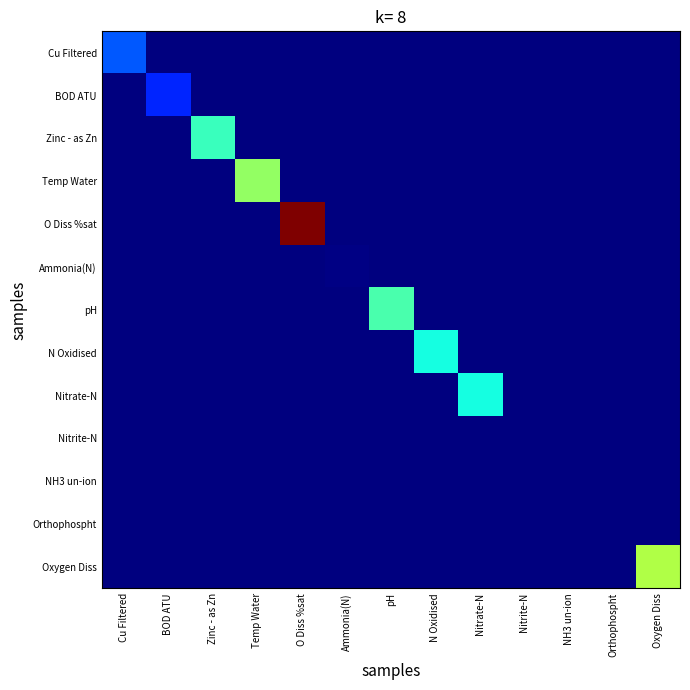

Reading right to left, transcribe all the data shown in this chart.

Cu Filtered: Oxygen Diss=0.0	Orthophospht=0.0	NH3 un-ion=0.0	Nitrite-N=0.0	Nitrate-N=0.0	N Oxidised=0.0	pH=0.0	Ammonia(N)=0.0	O Diss %sat=0.0	Temp Water=0.0	Zinc - as Zn=0.0	BOD ATU=0.0	Cu Filtered=1.1
BOD ATU: Oxygen Diss=0.0	Orthophospht=0.0	NH3 un-ion=0.0	Nitrite-N=0.0	Nitrate-N=0.0	N Oxidised=0.0	pH=0.0	Ammonia(N)=0.0	O Diss %sat=0.0	Temp Water=0.0	Zinc - as Zn=0.0	BOD ATU=0.8	Cu Filtered=0.0
Zinc - as Zn: Oxygen Diss=0.0	Orthophospht=0.0	NH3 un-ion=0.0	Nitrite-N=0.0	Nitrate-N=0.0	N Oxidised=0.0	pH=0.0	Ammonia(N)=0.0	O Diss %sat=0.0	Temp Water=0.0	Zinc - as Zn=2.1	BOD ATU=0.0	Cu Filtered=0.0
Temp Water: Oxygen Diss=0.0	Orthophospht=0.0	NH3 un-ion=0.0	Nitrite-N=0.0	Nitrate-N=0.0	N Oxidised=0.0	pH=0.0	Ammonia(N)=0.0	O Diss %sat=0.0	Temp Water=2.7	Zinc - as Zn=0.0	BOD ATU=0.0	Cu Filtered=0.0
O Diss %sat: Oxygen Diss=0.0	Orthophospht=0.0	NH3 un-ion=0.0	Nitrite-N=0.0	Nitrate-N=0.0	N Oxidised=0.0	pH=0.0	Ammonia(N)=0.0	O Diss %sat=5.1	Temp Water=0.0	Zinc - as Zn=0.0	BOD ATU=0.0	Cu Filtered=0.0
Ammonia(N): Oxygen Diss=0.0	Orthophospht=0.0	NH3 un-ion=0.0	Nitrite-N=0.0	Nitrate-N=0.0	N Oxidised=0.0	pH=0.0	Ammonia(N)=0.0	O Diss %sat=0.0	Temp Water=0.0	Zinc - as Zn=0.0	BOD ATU=0.0	Cu Filtered=0.0
pH: Oxygen Diss=0.0	Orthophospht=0.0	NH3 un-ion=0.0	Nitrite-N=0.0	Nitrate-N=0.0	N Oxidised=0.0	pH=2.2	Ammonia(N)=0.0	O Diss %sat=0.0	Temp Water=0.0	Zinc - as Zn=0.0	BOD ATU=0.0	Cu Filtered=0.0
N Oxidised: Oxygen Diss=0.0	Orthophospht=0.0	NH3 un-ion=0.0	Nitrite-N=0.0	Nitrate-N=0.0	N Oxidised=1.9	pH=0.0	Ammonia(N)=0.0	O Diss %sat=0.0	Temp Water=0.0	Zinc - as Zn=0.0	BOD ATU=0.0	Cu Filtered=0.0
Nitrate-N: Oxygen Diss=0.0	Orthophospht=0.0	NH3 un-ion=0.0	Nitrite-N=0.0	Nitrate-N=1.9	N Oxidised=0.0	pH=0.0	Ammonia(N)=0.0	O Diss %sat=0.0	Temp Water=0.0	Zinc - as Zn=0.0	BOD ATU=0.0	Cu Filtered=0.0
Nitrite-N: Oxygen Diss=0.0	Orthophospht=0.0	NH3 un-ion=0.0	Nitrite-N=0.0	Nitrate-N=0.0	N Oxidised=0.0	pH=0.0	Ammonia(N)=0.0	O Diss %sat=0.0	Temp Water=0.0	Zinc - as Zn=0.0	BOD ATU=0.0	Cu Filtered=0.0
NH3 un-ion: Oxygen Diss=0.0	Orthophospht=0.0	NH3 un-ion=0.0	Nitrite-N=0.0	Nitrate-N=0.0	N Oxidised=0.0	pH=0.0	Ammonia(N)=0.0	O Diss %sat=0.0	Temp Water=0.0	Zinc - as Zn=0.0	BOD ATU=0.0	Cu Filtered=0.0
Orthophospht: Oxygen Diss=0.0	Orthophospht=0.0	NH3 un-ion=0.0	Nitrite-N=0.0	Nitrate-N=0.0	N Oxidised=0.0	pH=0.0	Ammonia(N)=0.0	O Diss %sat=0.0	Temp Water=0.0	Zinc - as Zn=0.0	BOD ATU=0.0	Cu Filtered=0.0
Oxygen Diss: Oxygen Diss=2.9	Orthophospht=0.0	NH3 un-ion=0.0	Nitrite-N=0.0	Nitrate-N=0.0	N Oxidised=0.0	pH=0.0	Ammonia(N)=0.0	O Diss %sat=0.0	Temp Water=0.0	Zinc - as Zn=0.0	BOD ATU=0.0	Cu Filtered=0.0